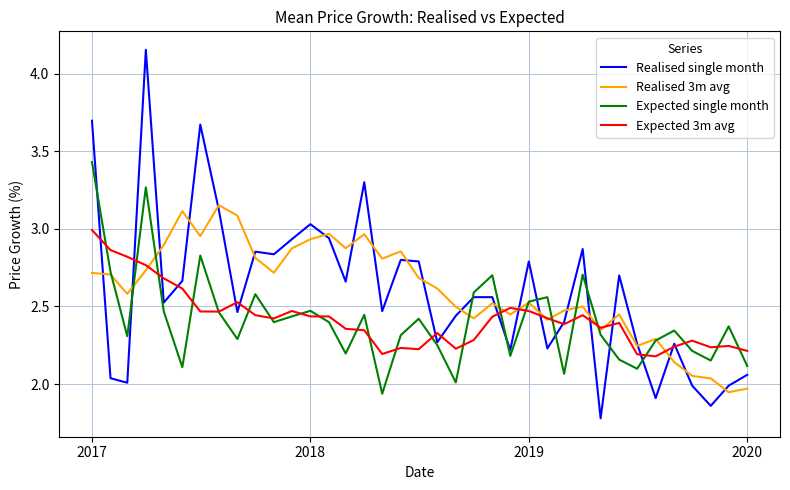

What is the sum of all Realised single month values?

96.1